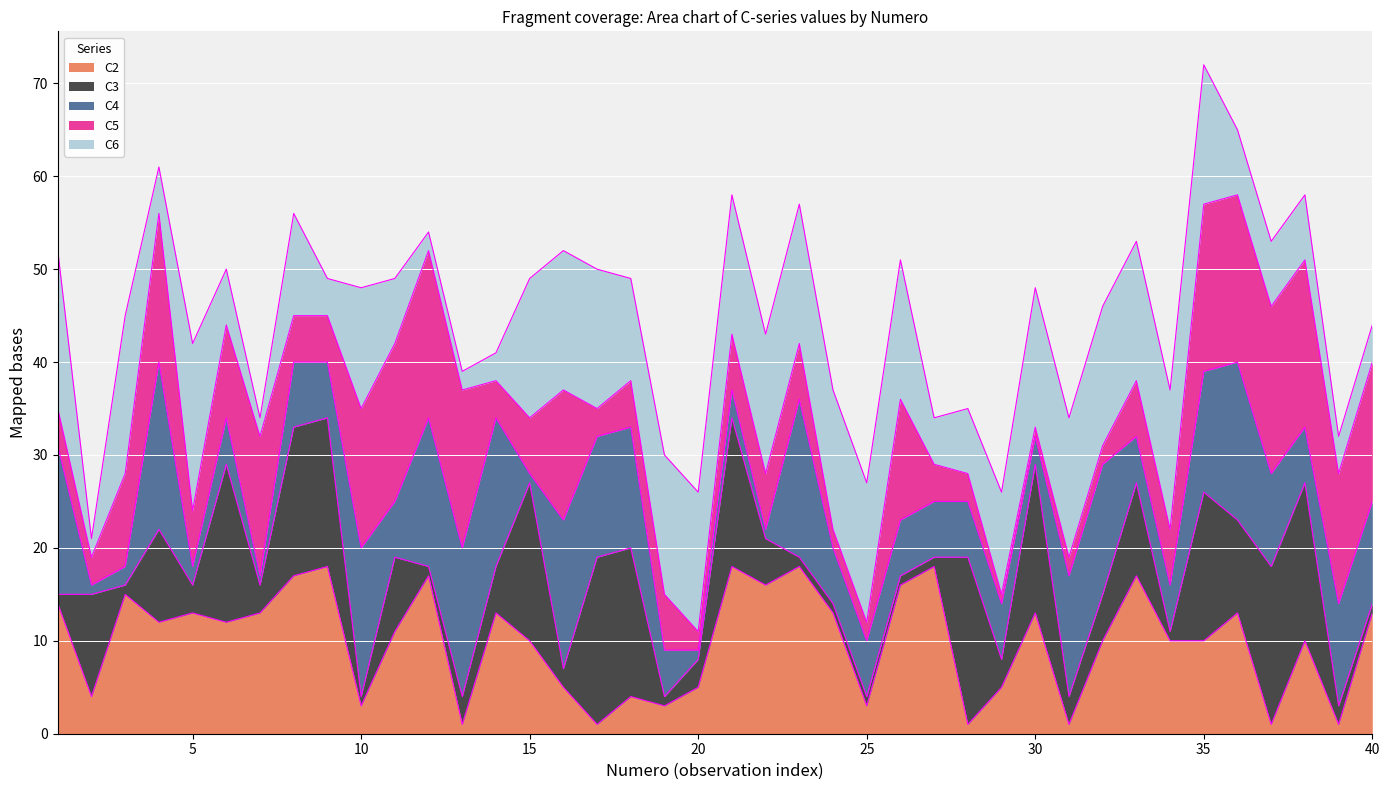

What is the value of the C3 point at the 15th from the left?

17